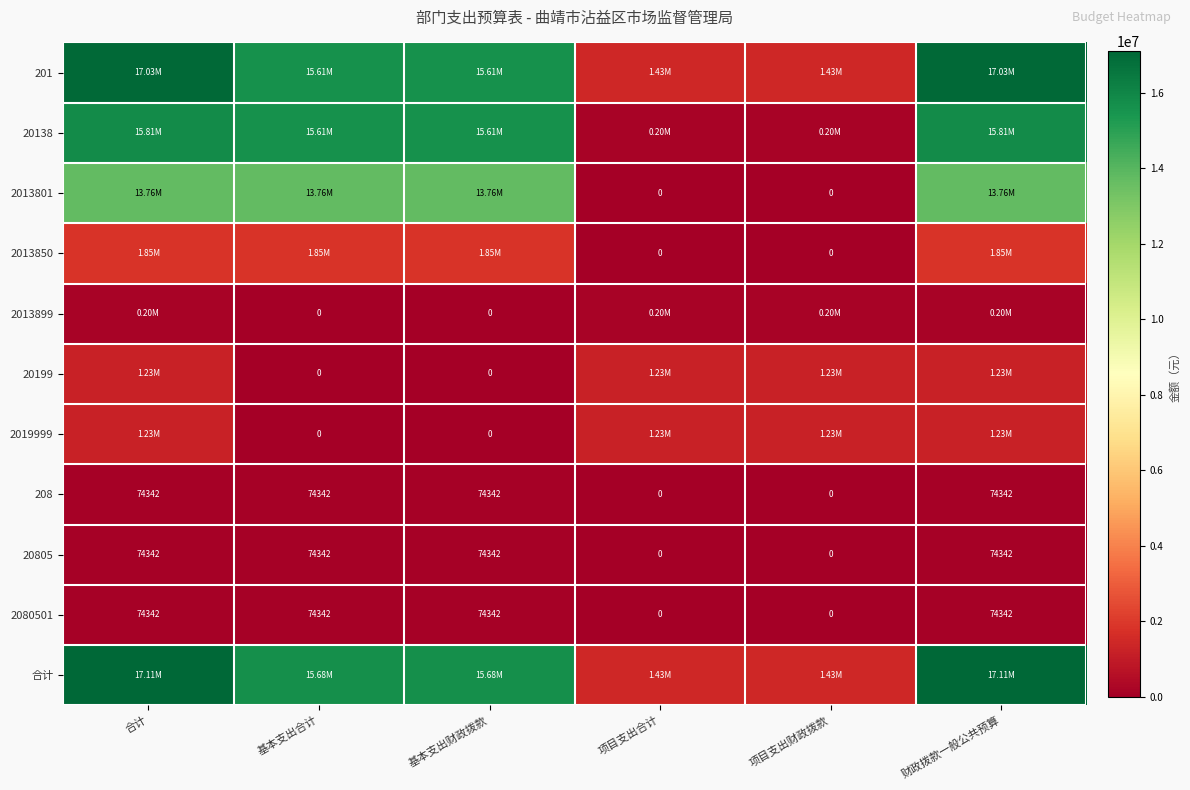

What is the total value across all series at 财政拨款一般公共预算?

68436644.9